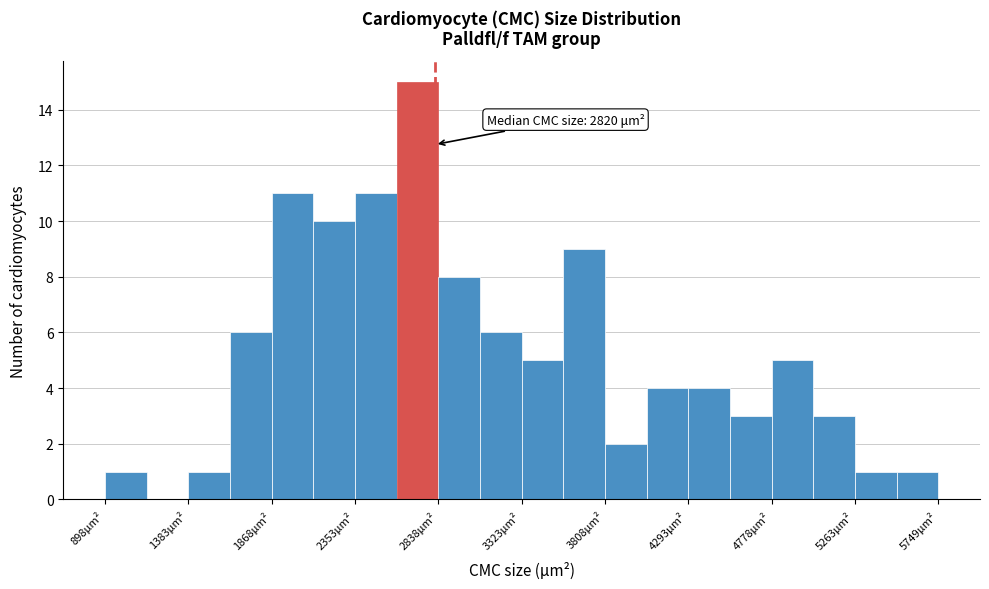

Which range on the x-axis has the tallest bar?

2600 to 2850